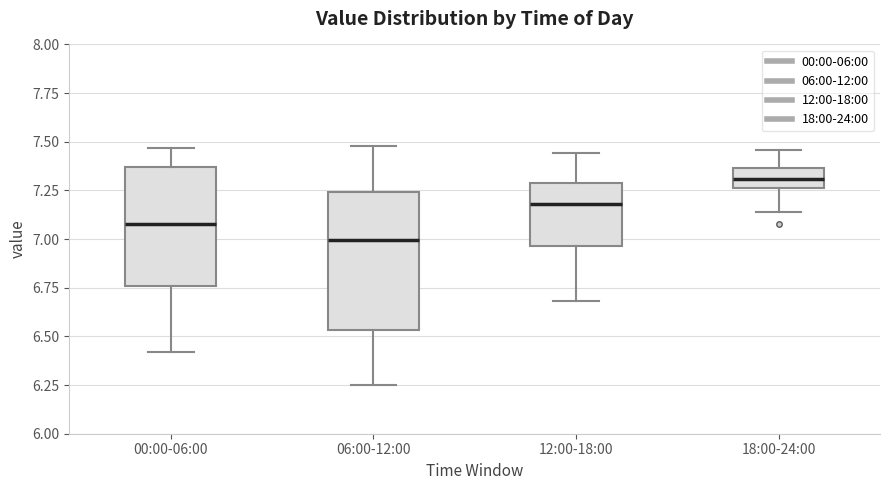

Comparing the boxes themselves (not the whiskers), which one is the tallest?

06:00-12:00